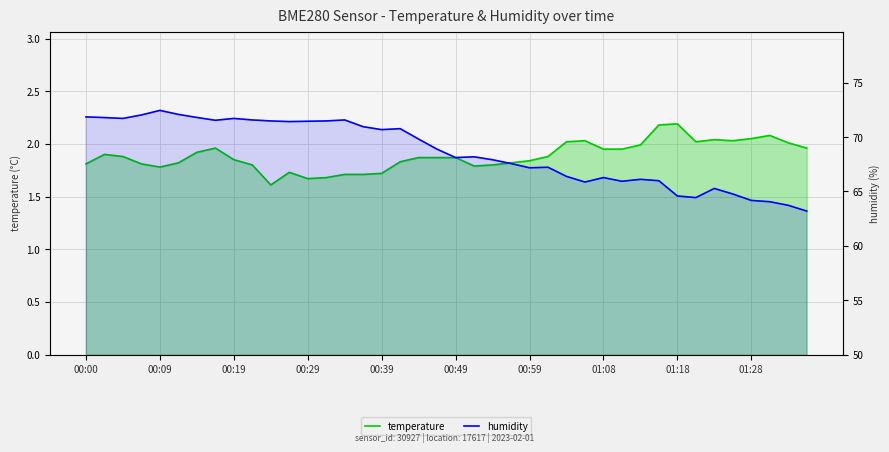

True or false: humidity has a value of 64.2 at 01:28.

True